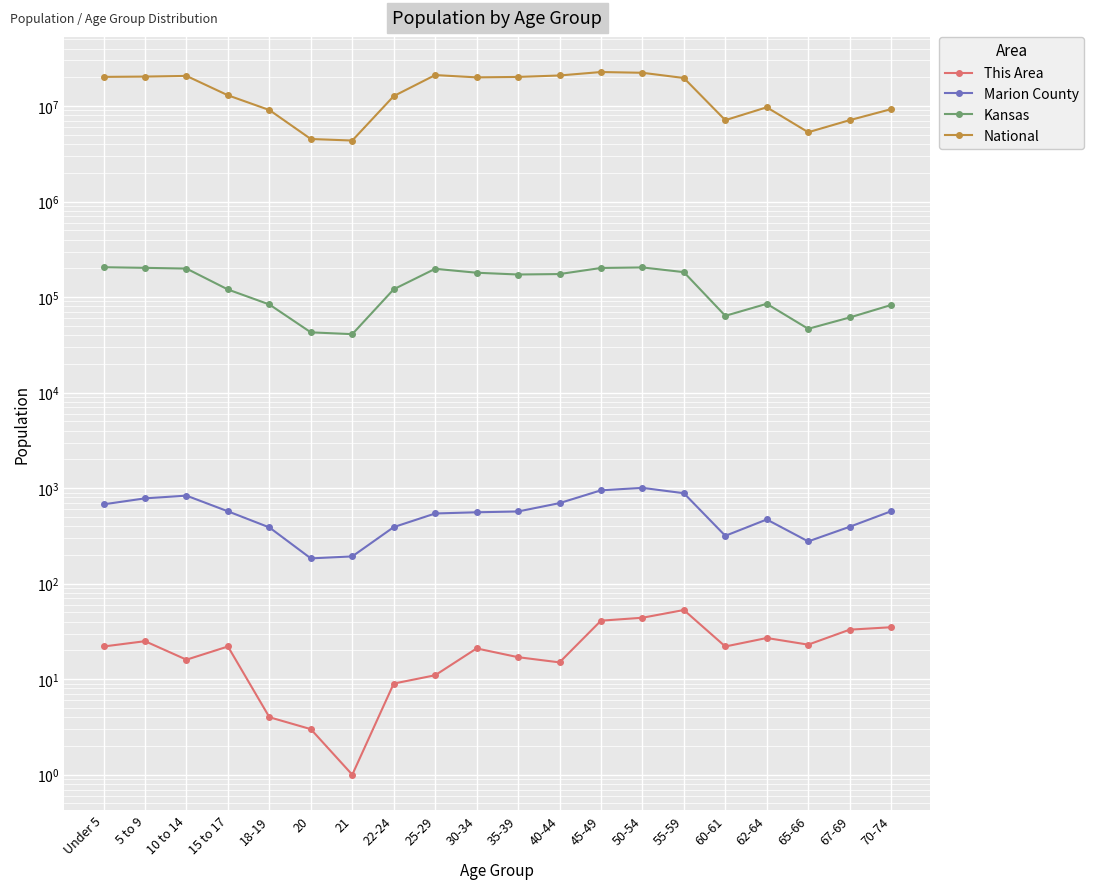

What is the minimum value shown in the chart?

1